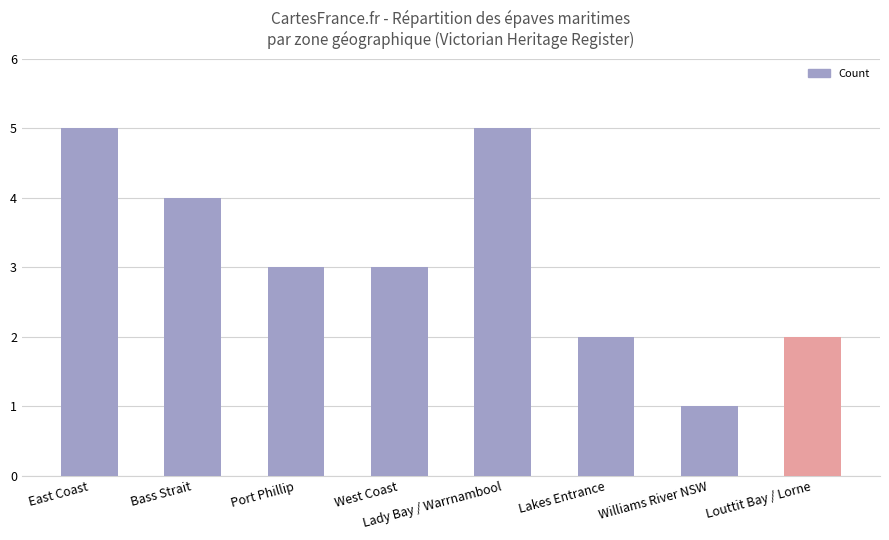

What is the approximate value at West Coast?

3